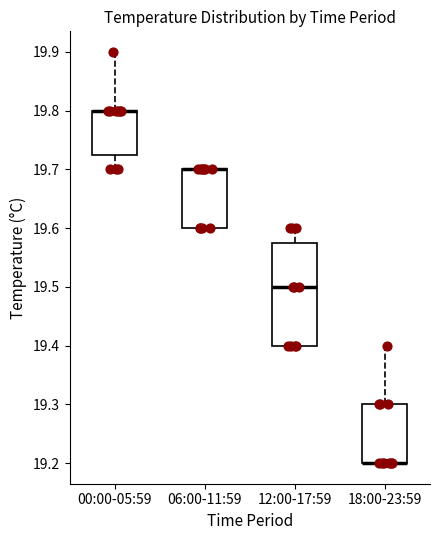

Comparing the boxes themselves (not the whiskers), which one is the tallest?

12:00-17:59